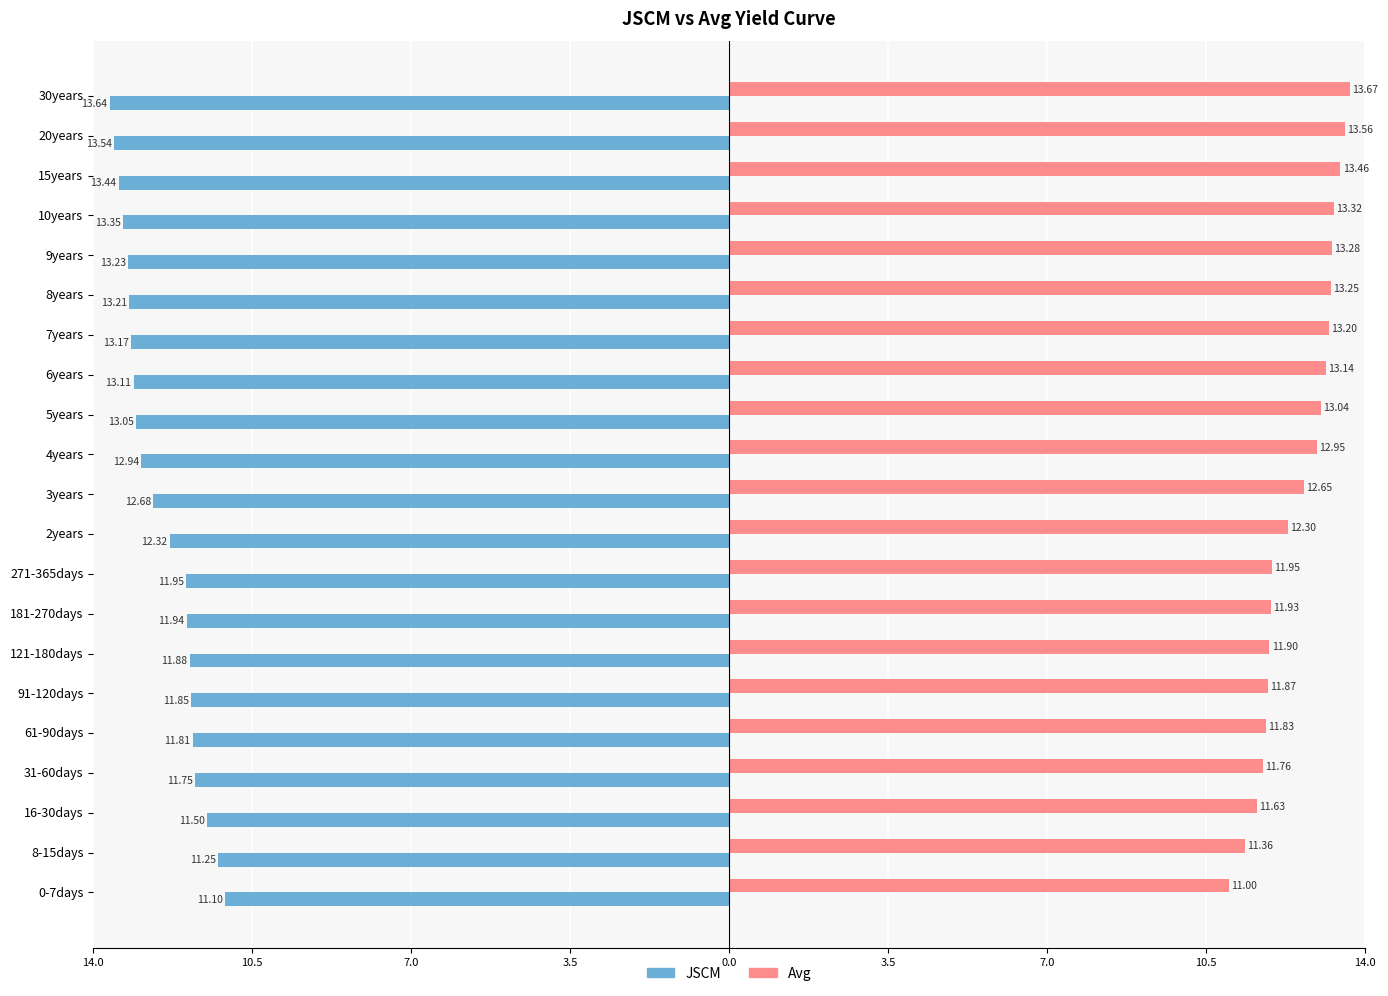

What are all the series names shown in the legend?

JSCM, Avg